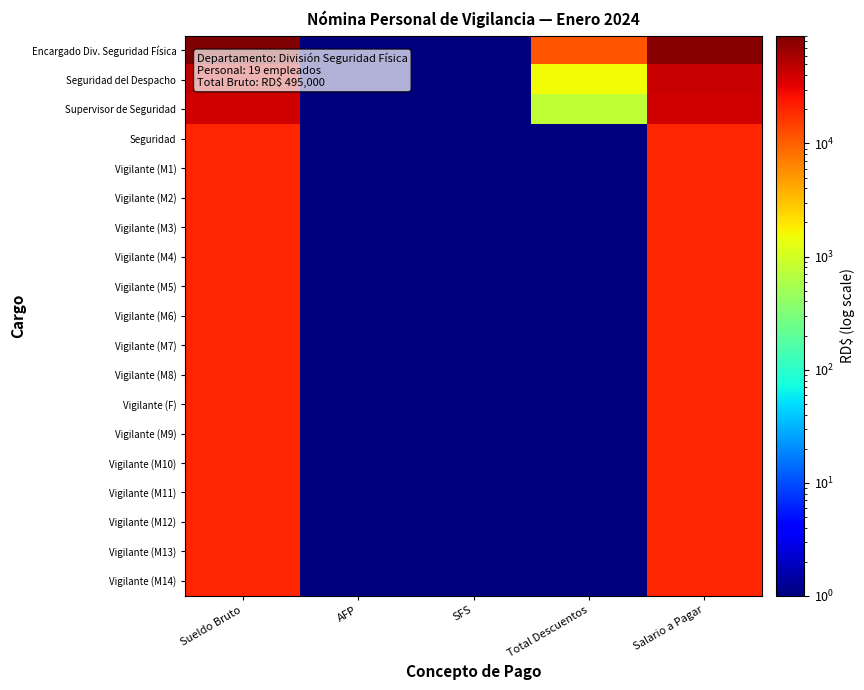

Reading left to right, list all the values displayed in this chart.

Encargado Div. Seguridad Física: Sueldo Bruto=90001.0	AFP=1.0	SFS=1.0	Total Descuentos=11083.9	Salario a Pagar=78918.1
Seguridad del Despacho: Sueldo Bruto=45001.0	AFP=1.0	SFS=1.0	Total Descuentos=1548.2	Salario a Pagar=43453.8
Supervisor de Seguridad: Sueldo Bruto=40001.0	AFP=1.0	SFS=1.0	Total Descuentos=798.2	Salario a Pagar=39203.8
Seguridad: Sueldo Bruto=20001.0	AFP=1.0	SFS=1.0	Total Descuentos=1.0	Salario a Pagar=20001.0
Vigilante (M1): Sueldo Bruto=20001.0	AFP=1.0	SFS=1.0	Total Descuentos=1.0	Salario a Pagar=20001.0
Vigilante (M2): Sueldo Bruto=20001.0	AFP=1.0	SFS=1.0	Total Descuentos=1.0	Salario a Pagar=20001.0
Vigilante (M3): Sueldo Bruto=20001.0	AFP=1.0	SFS=1.0	Total Descuentos=1.0	Salario a Pagar=20001.0
Vigilante (M4): Sueldo Bruto=20001.0	AFP=1.0	SFS=1.0	Total Descuentos=1.0	Salario a Pagar=20001.0
Vigilante (M5): Sueldo Bruto=20001.0	AFP=1.0	SFS=1.0	Total Descuentos=1.0	Salario a Pagar=20001.0
Vigilante (M6): Sueldo Bruto=20001.0	AFP=1.0	SFS=1.0	Total Descuentos=1.0	Salario a Pagar=20001.0
Vigilante (M7): Sueldo Bruto=20001.0	AFP=1.0	SFS=1.0	Total Descuentos=1.0	Salario a Pagar=20001.0
Vigilante (M8): Sueldo Bruto=20001.0	AFP=1.0	SFS=1.0	Total Descuentos=1.0	Salario a Pagar=20001.0
Vigilante (F): Sueldo Bruto=20001.0	AFP=1.0	SFS=1.0	Total Descuentos=1.0	Salario a Pagar=20001.0
Vigilante (M9): Sueldo Bruto=20001.0	AFP=1.0	SFS=1.0	Total Descuentos=1.0	Salario a Pagar=20001.0
Vigilante (M10): Sueldo Bruto=20001.0	AFP=1.0	SFS=1.0	Total Descuentos=1.0	Salario a Pagar=20001.0
Vigilante (M11): Sueldo Bruto=20001.0	AFP=1.0	SFS=1.0	Total Descuentos=1.0	Salario a Pagar=20001.0
Vigilante (M12): Sueldo Bruto=20001.0	AFP=1.0	SFS=1.0	Total Descuentos=1.0	Salario a Pagar=20001.0
Vigilante (M13): Sueldo Bruto=20001.0	AFP=1.0	SFS=1.0	Total Descuentos=1.0	Salario a Pagar=20001.0
Vigilante (M14): Sueldo Bruto=20001.0	AFP=1.0	SFS=1.0	Total Descuentos=1.0	Salario a Pagar=20001.0